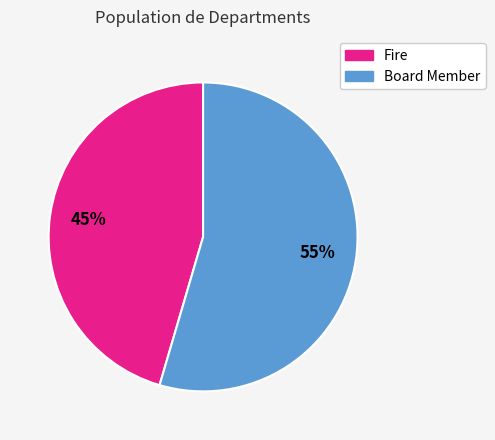

Rank the categories by value from lowest to highest.

Fire, Board Member